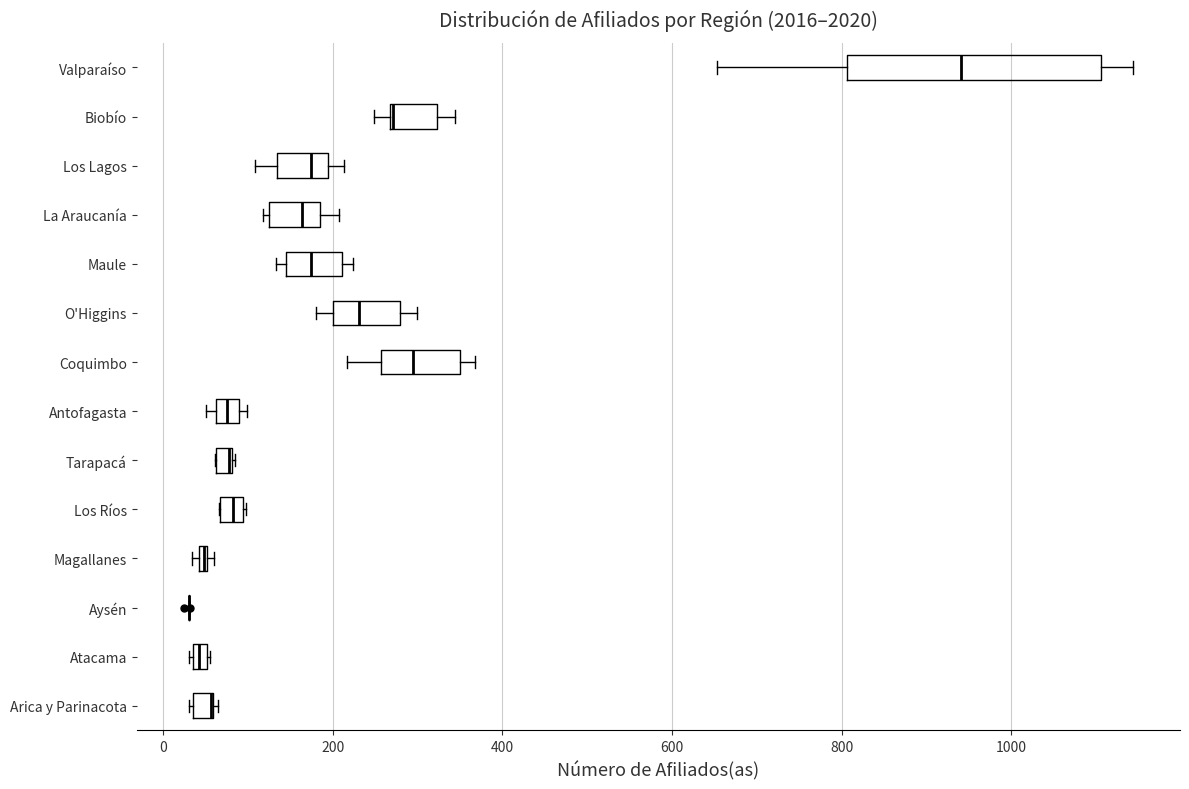

Where is the right edge of the box for Los Ríos on the x-axis? The values are not printed on the chart, so give them approximately, as read against the axis.

100